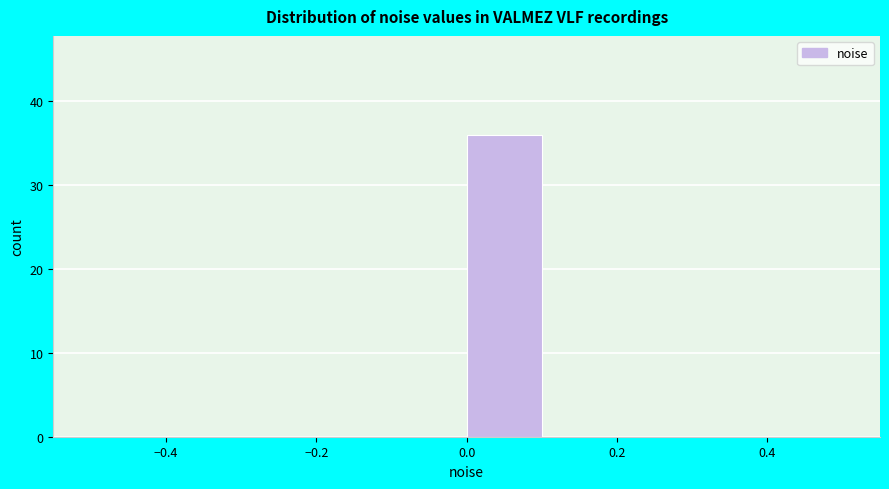

What is the height of the bar covering 0.0 to 0.1 on the x-axis? The values are not printed on the chart, so give them approximately, as read against the axis.

36